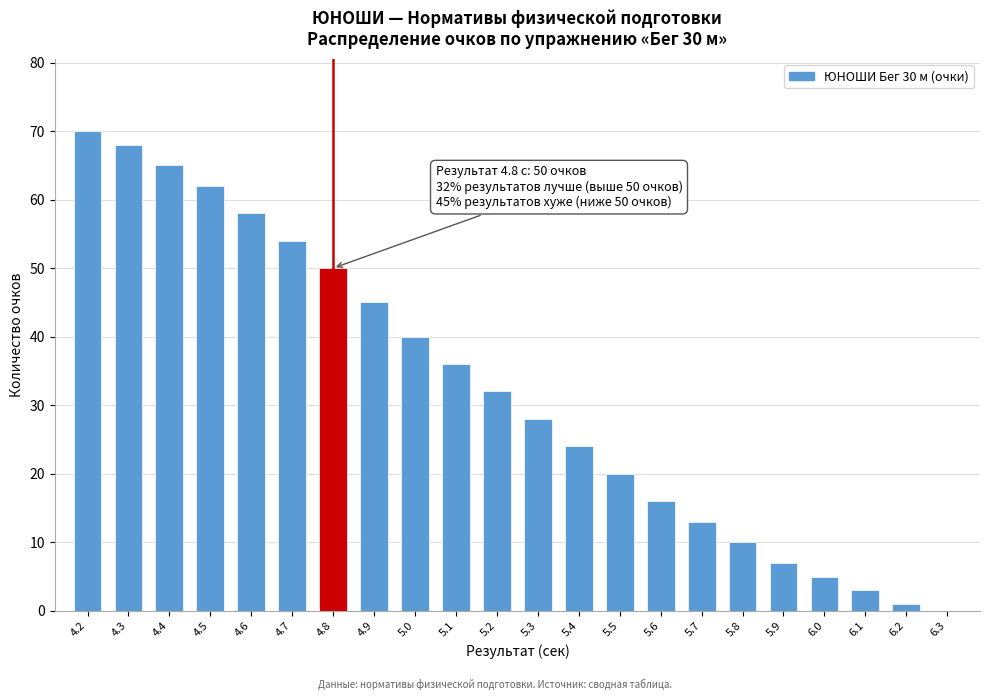

Reading left to right, what are all the values shown in this chart?

4.2=70	4.3=68	4.4=65	4.5=62	4.6=58	4.7=54	4.8=50	4.9=45	5.0=40	5.1=36	5.2=32	5.3=28	5.4=24	5.5=20	5.6=16	5.7=13	5.8=10	5.9=7	6.0=5	6.1=3	6.2=1	6.3=0